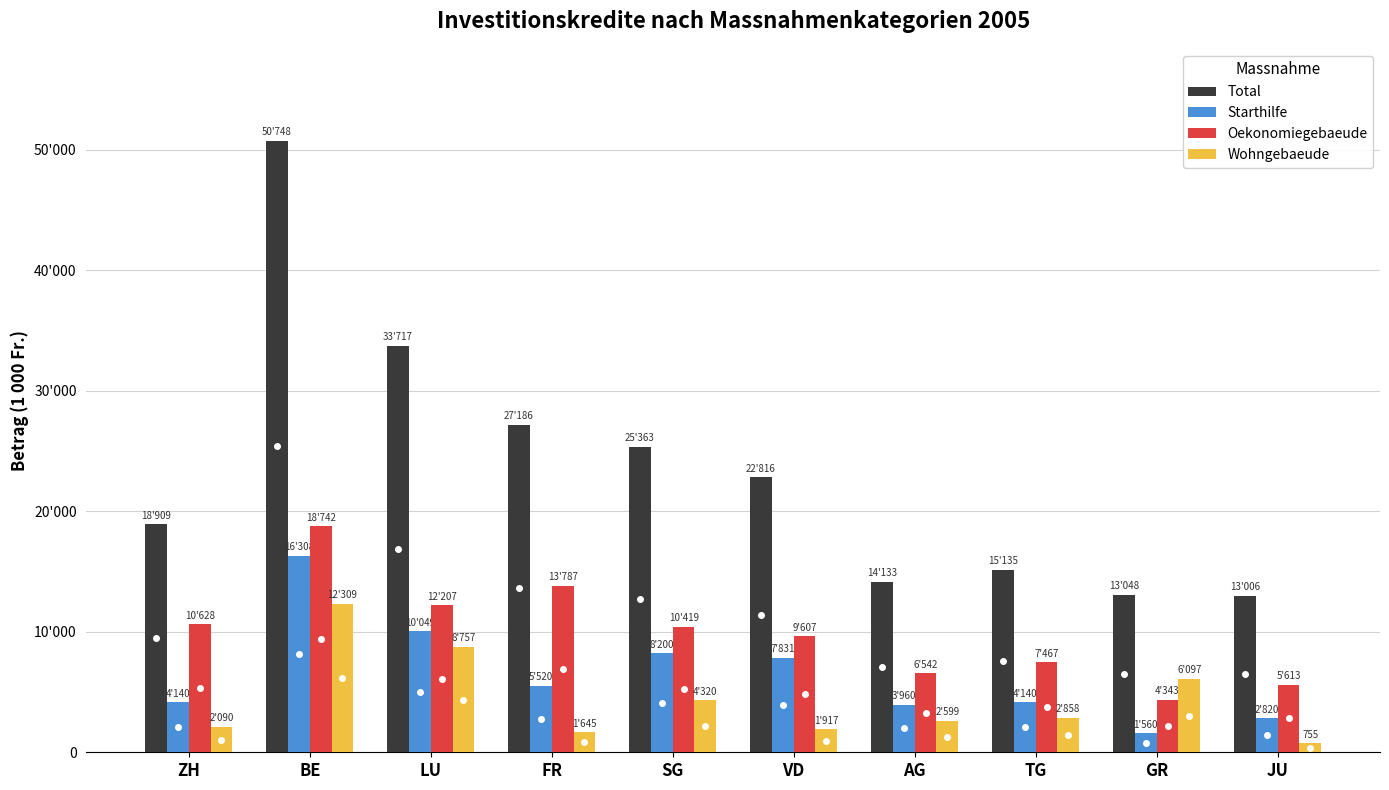

What is the sum of all Total values?

234063.3